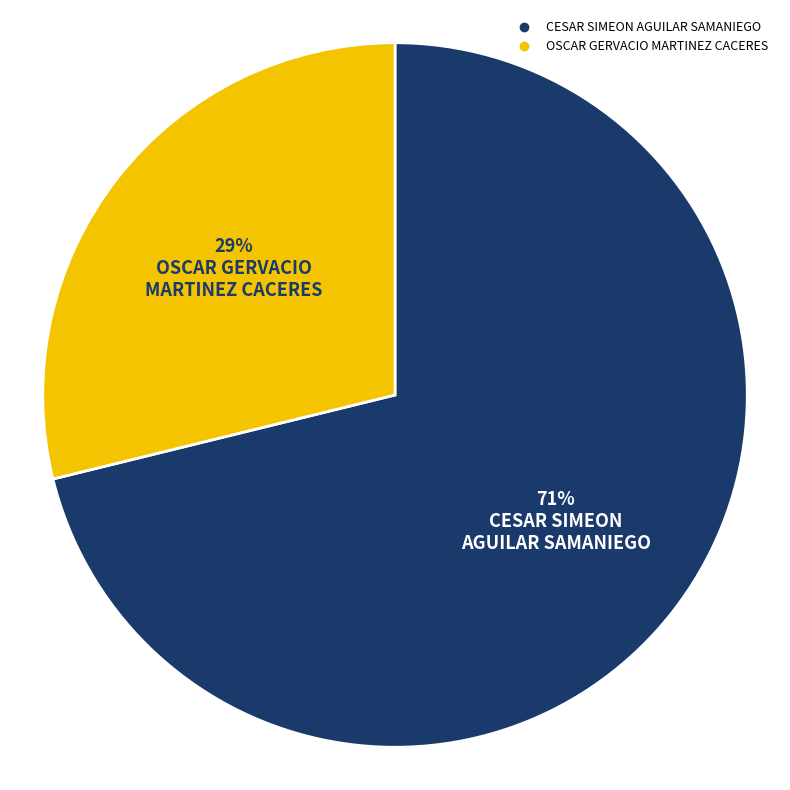

Combined, do CESAR SIMEON AGUILAR SAMANIEGO and OSCAR GERVACIO MARTINEZ CACERES account for over 50%?

Yes